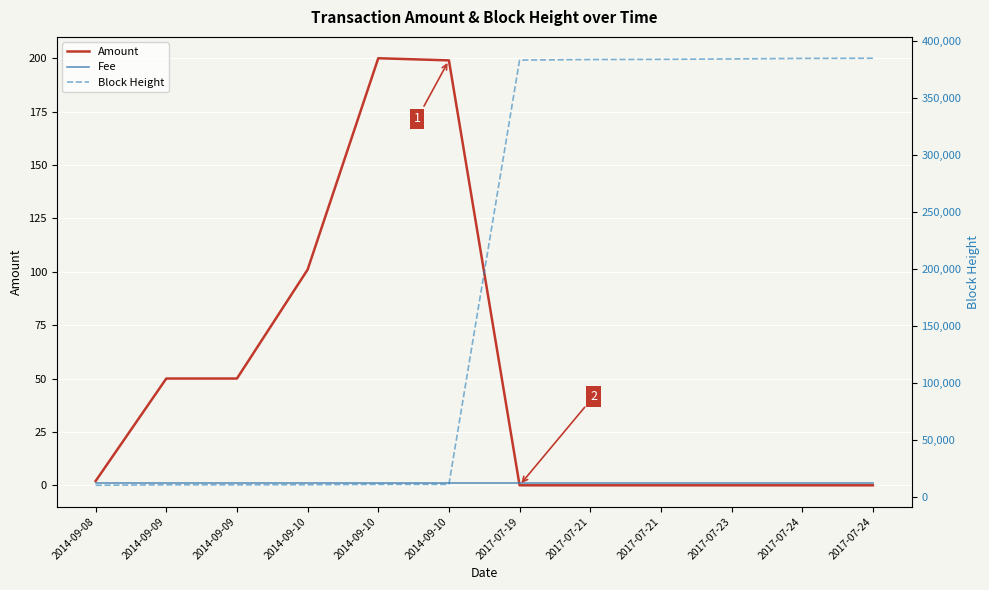

How many data points in Block Height are above 383641?

5